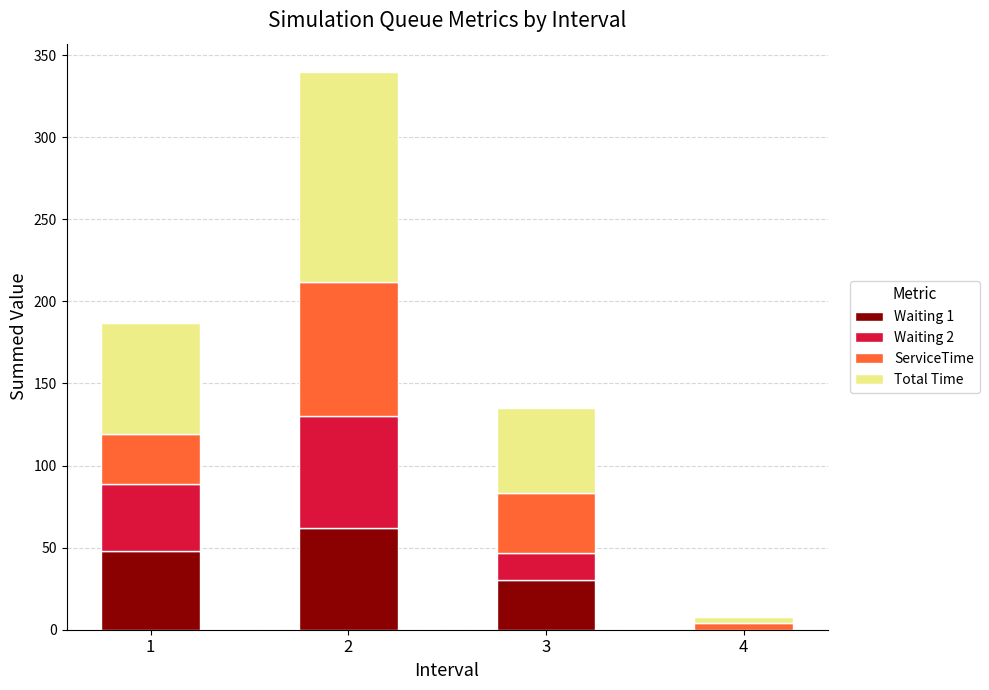

The value of Waiting 1 at 3 is 8. True or false?

False